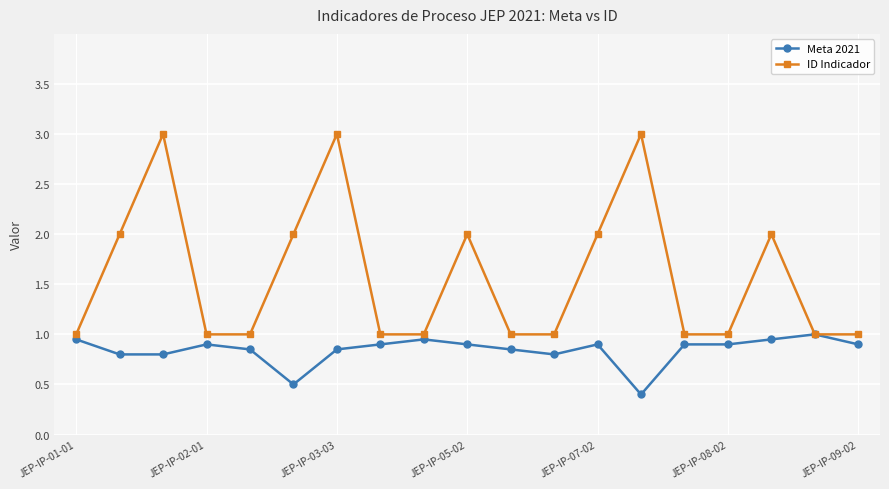

What is the smallest value displayed?

0.4